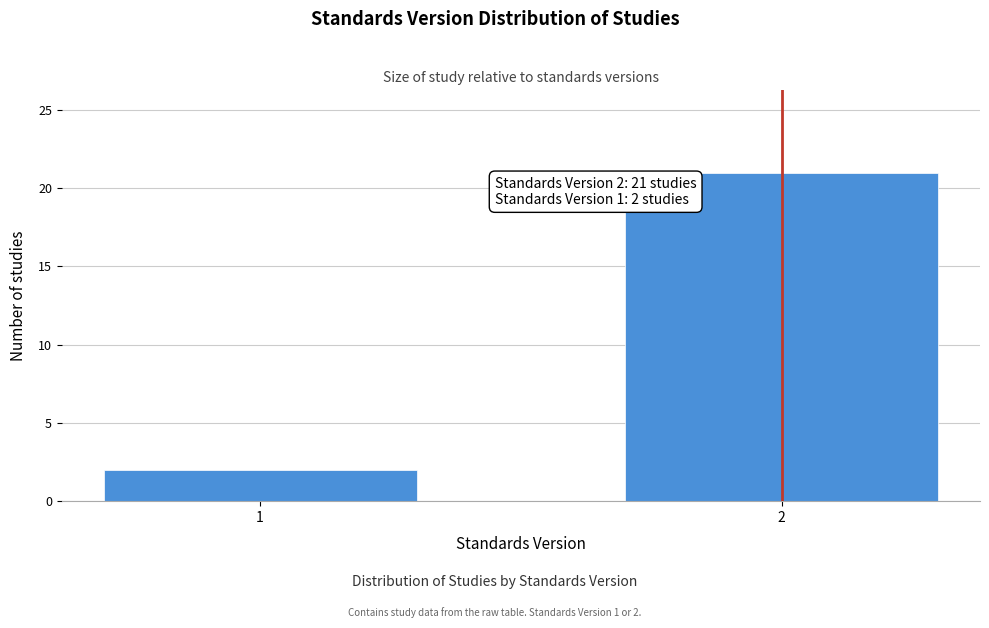

Reading right to left, extract all data points from this chart.

2=21	1=2